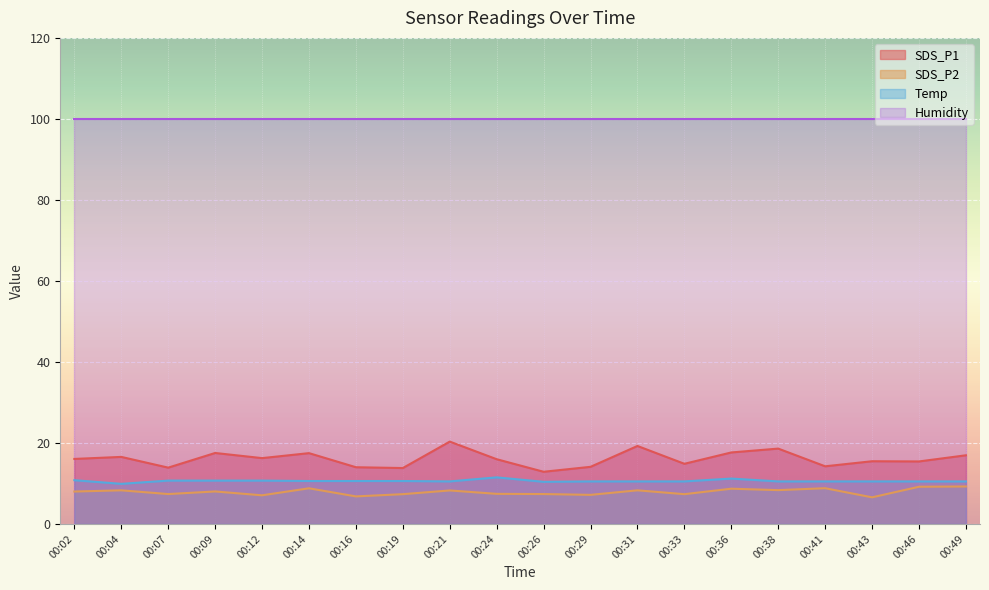

Which series has the widest spread of values?

SDS_P1